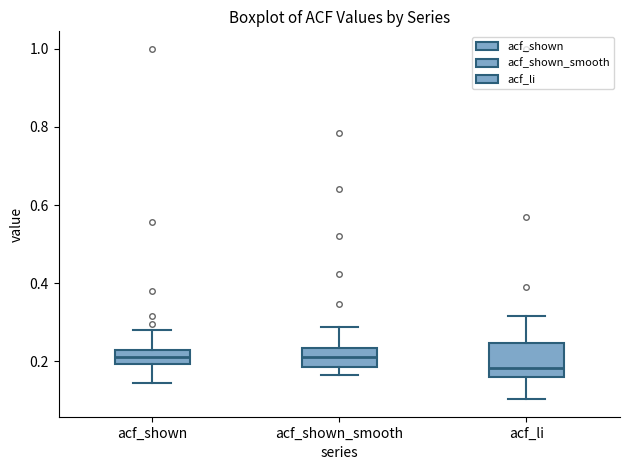

Which box has the lowest median line?

acf_li